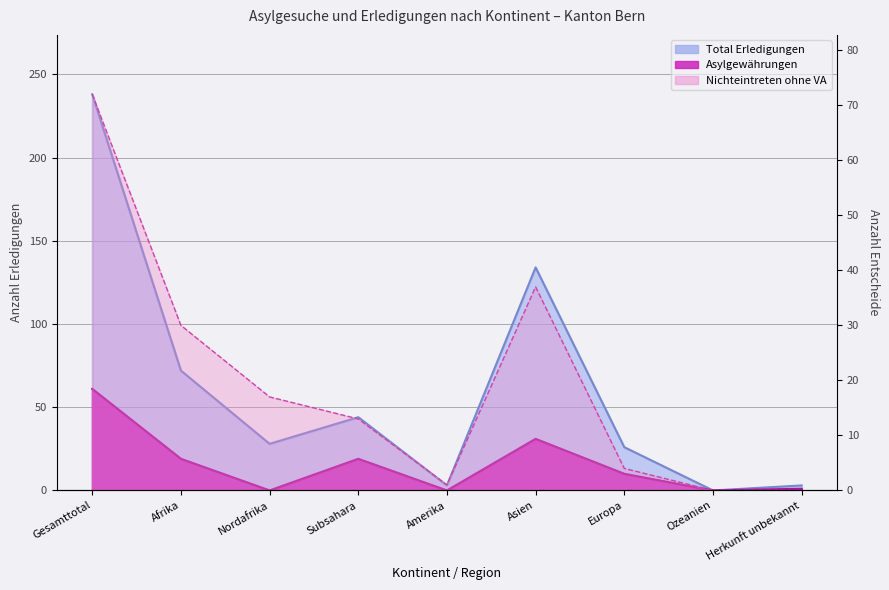

How many positive values does the Total Erledigungen series have?

8